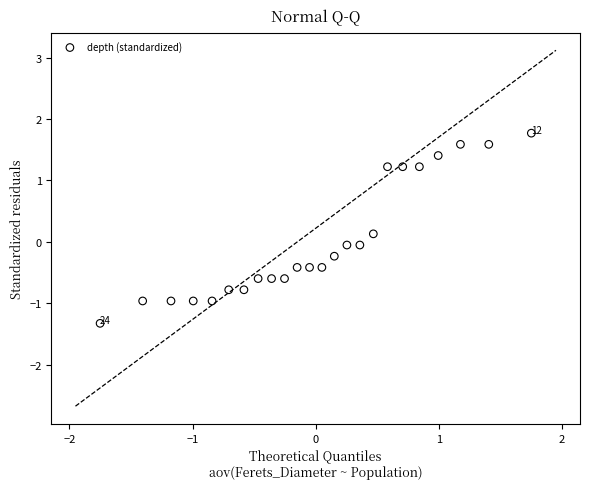

What is the range of Y values (max minus min)?

3.1